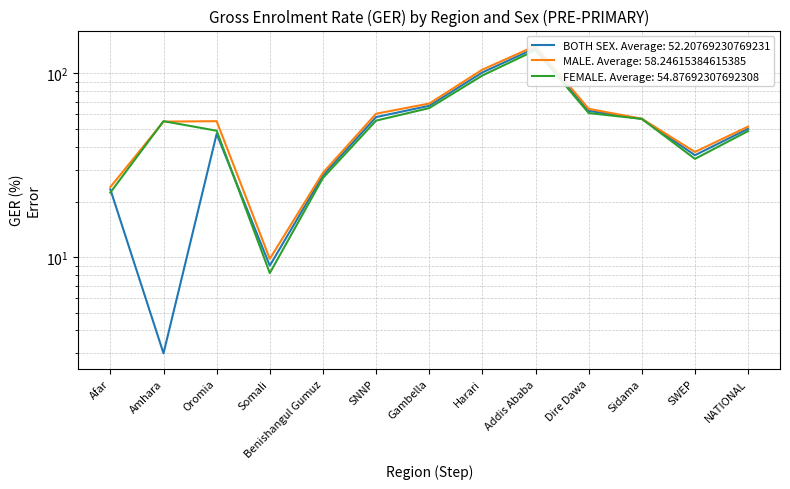

Which series has the largest total across all categories?

MALE